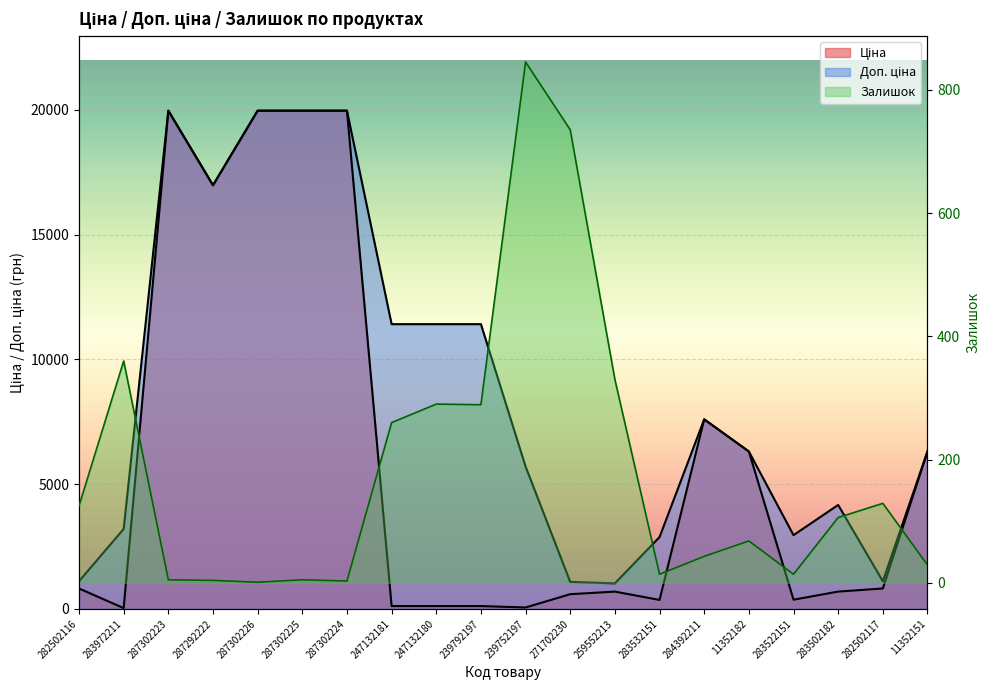

At 287302226, list the series in order from smallest to largest.

Залишок, Ціна, Доп. ціна